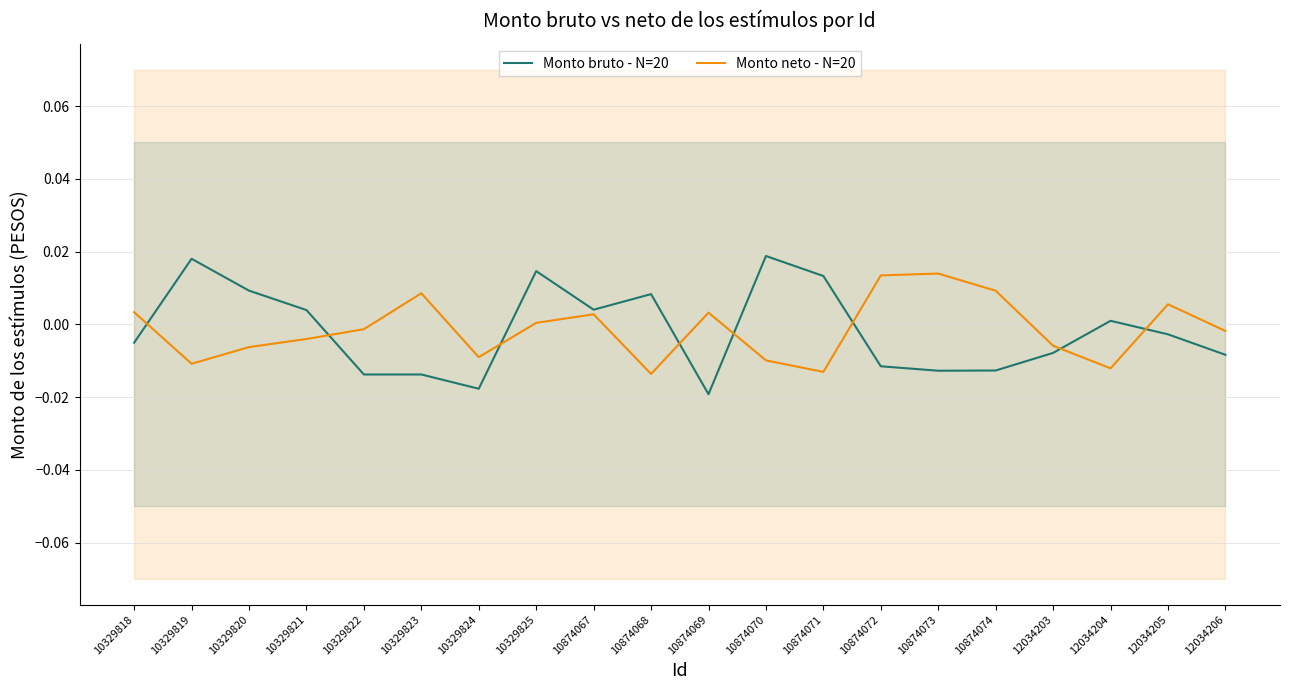

Between which two adjacent categories do Monto neto - N=20 and Monto bruto - N=20 first intersect?

10329818 and 10329819